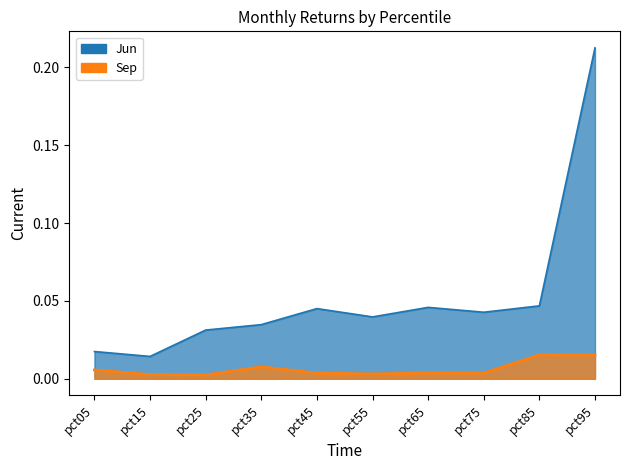

Does the chart have visible grid lines?

No